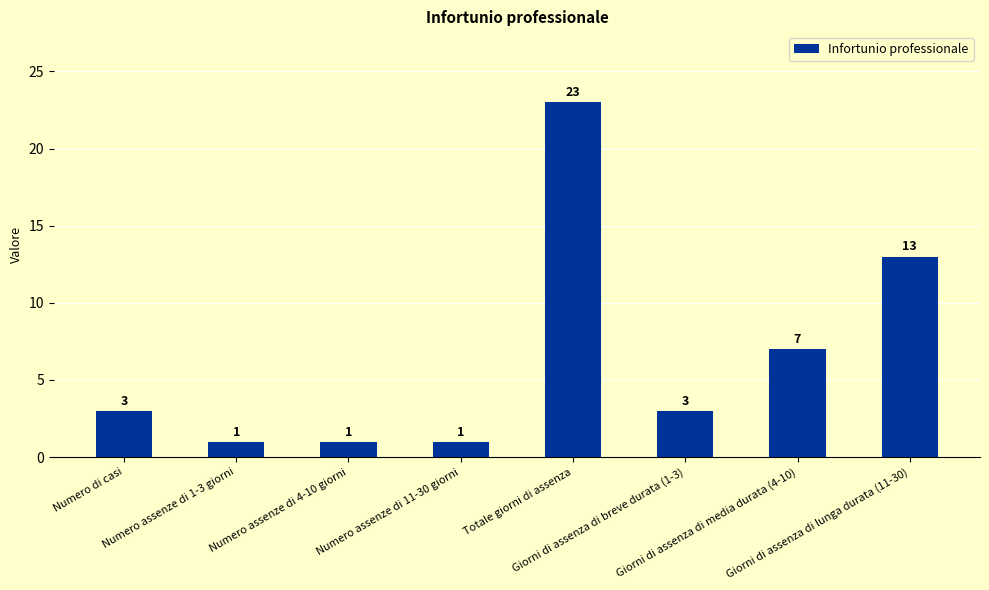

At which category does the chart reach its peak across all series?

Totale giorni di assenza